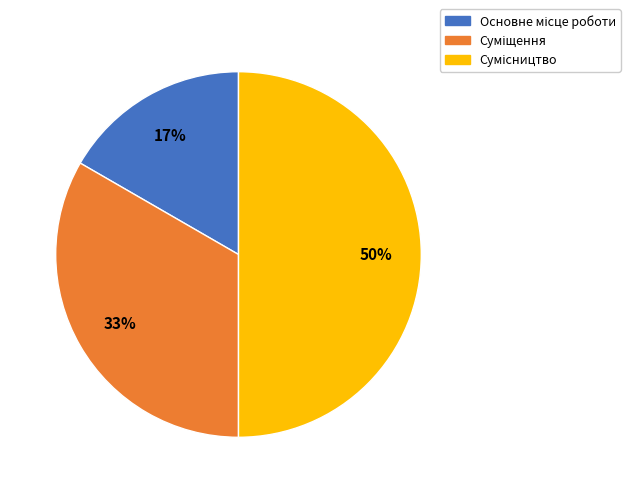

To the nearest percent, what is the difference between the largest and smallest slice percentages?

33%